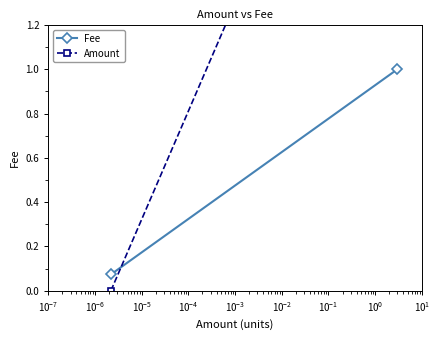

Reading right to left, what are all the values shown in this chart?

Fee: 1.0	0.1
Amount: 3.0	0.0